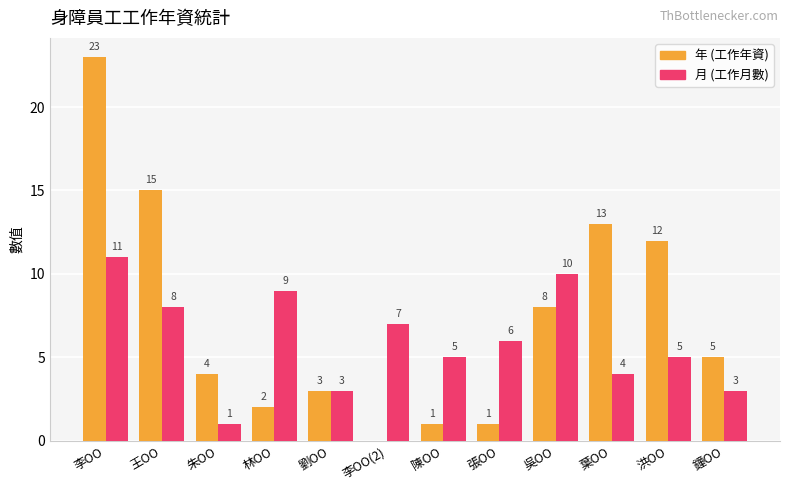

What are all the series names shown in the legend?

年 (工作年資), 月 (工作月數)